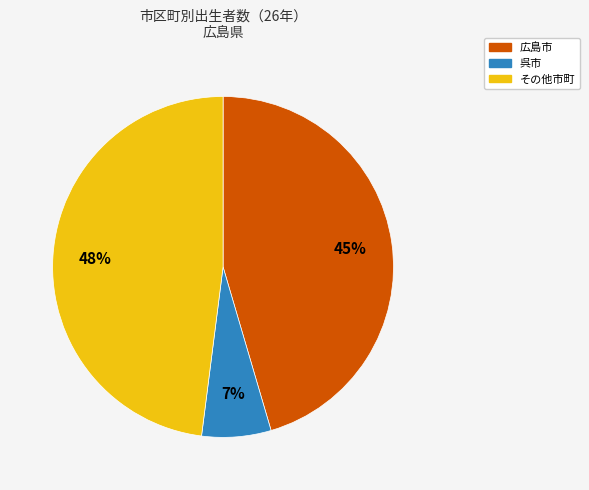

Is there any slice that represents more than half of the pie?

No